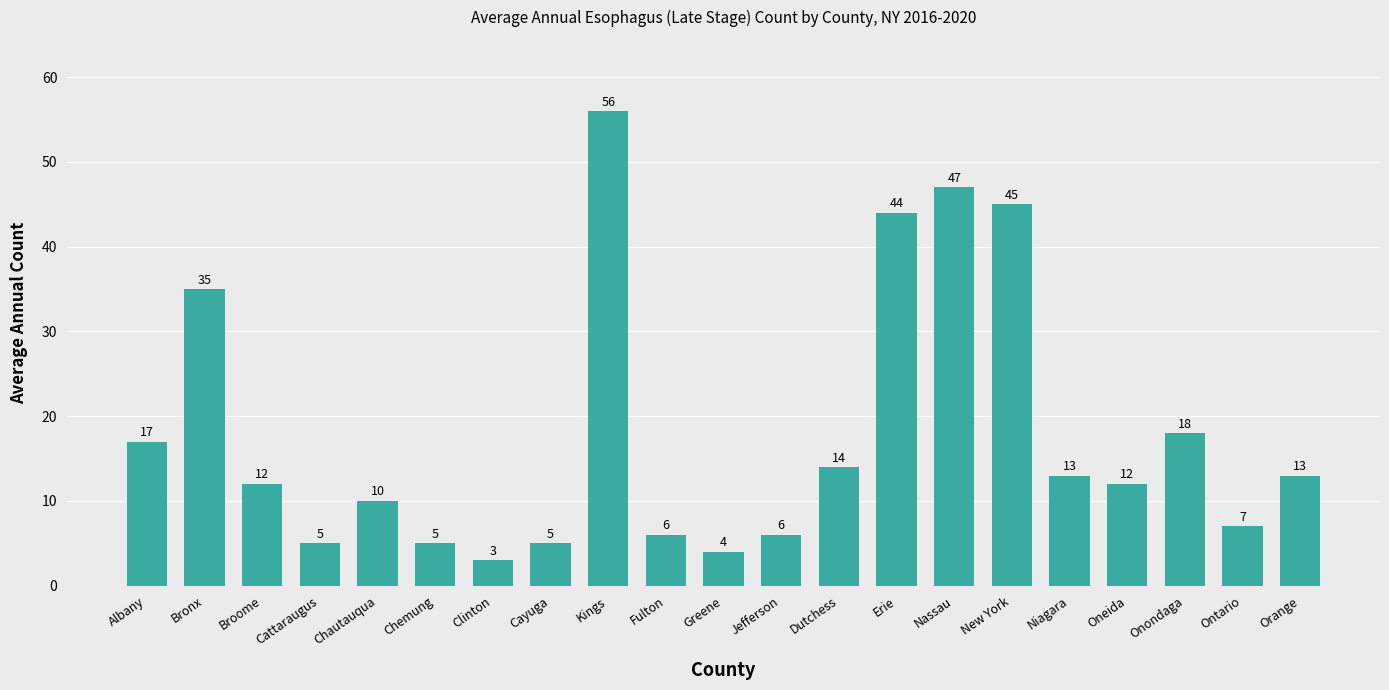

How many bars are there in total?

21